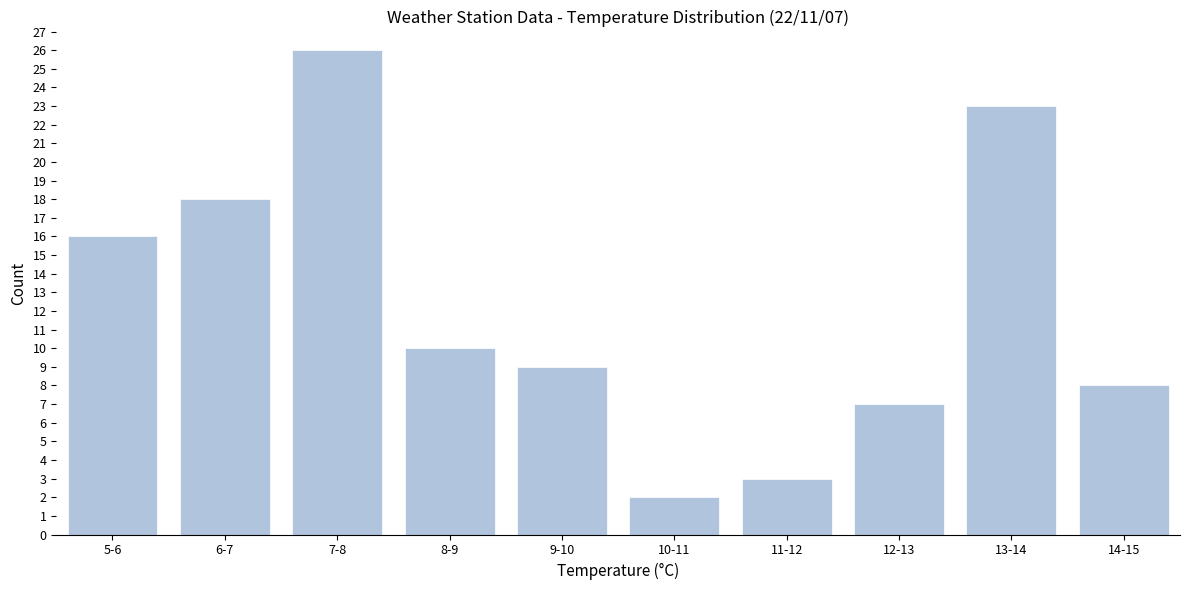

Reading left to right, what are all the values shown in this chart?

5-6=16	6-7=18	7-8=26	8-9=10	9-10=9	10-11=2	11-12=3	12-13=7	13-14=23	14-15=8